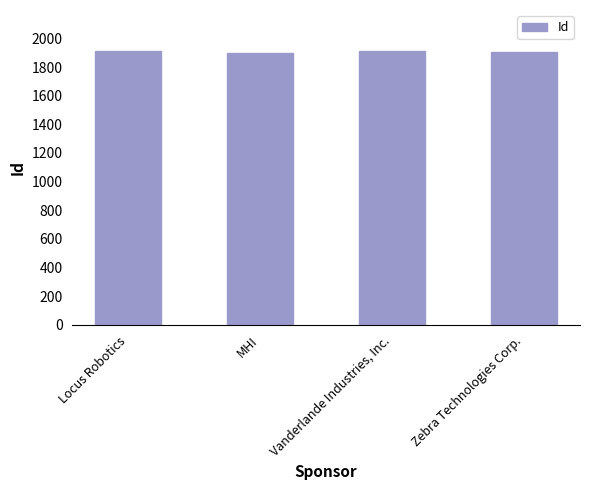

What is the minimum value shown in the chart?

1899